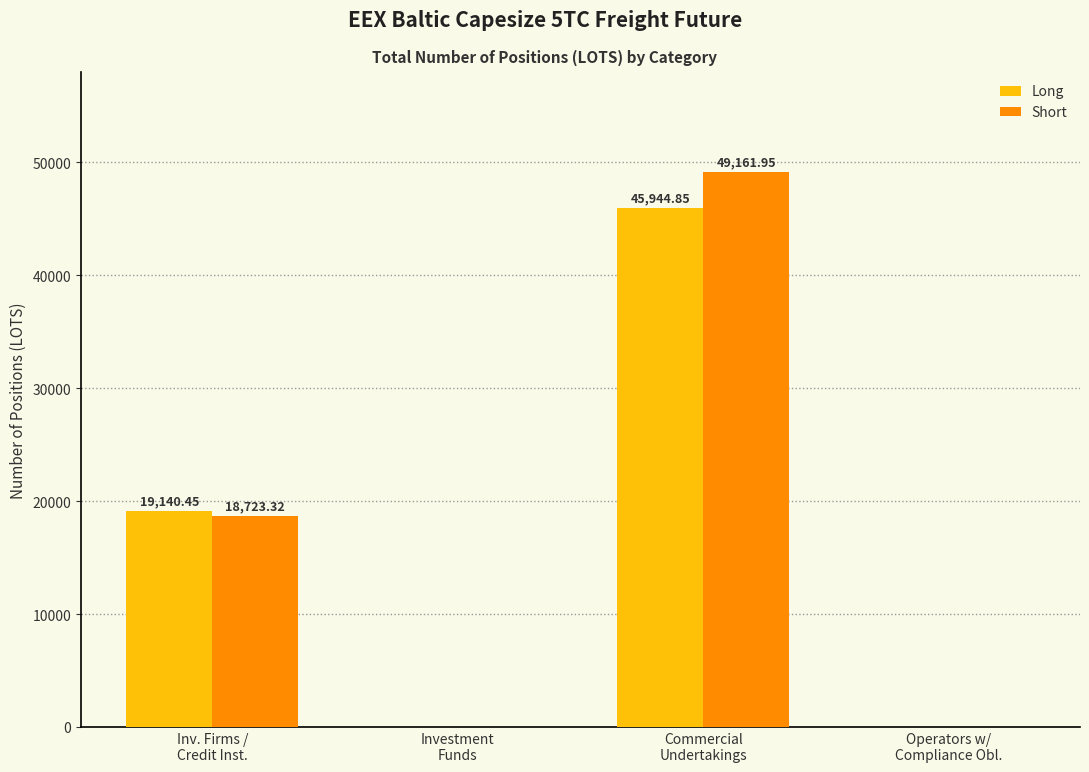

Count the number of data series in this chart.

2